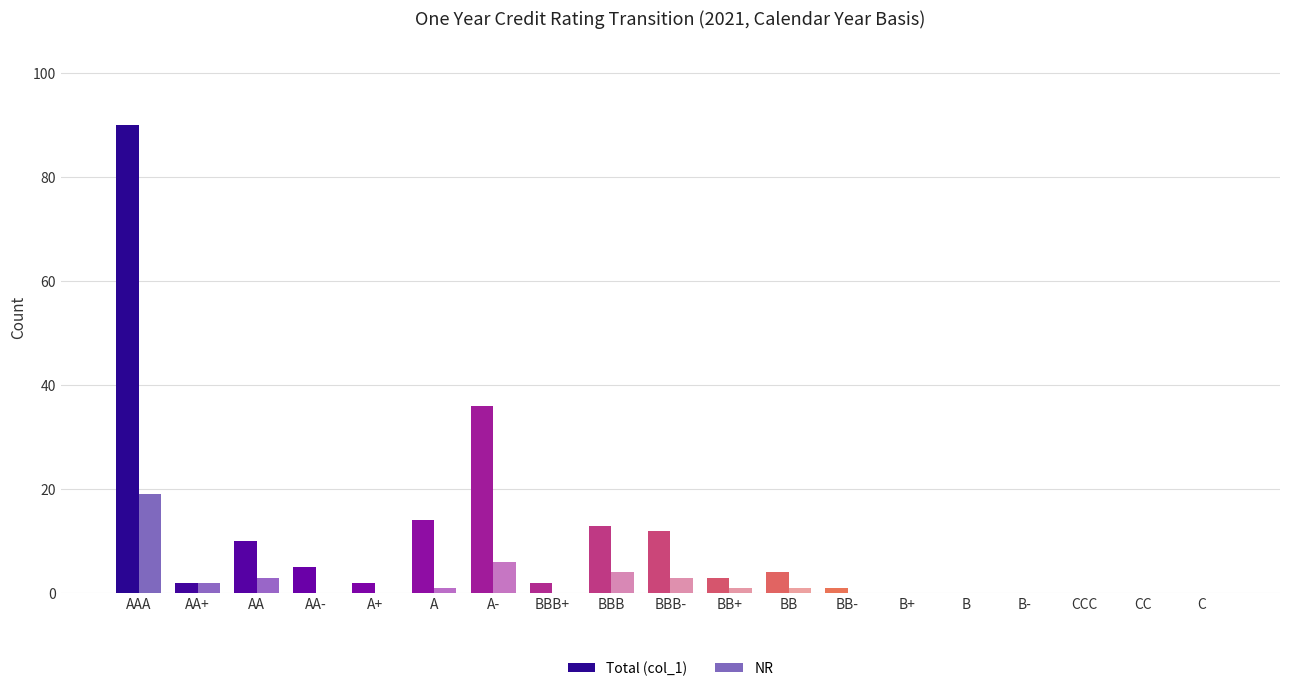

List the series in order of their overall mean, highest first.

Total (col_1), NR